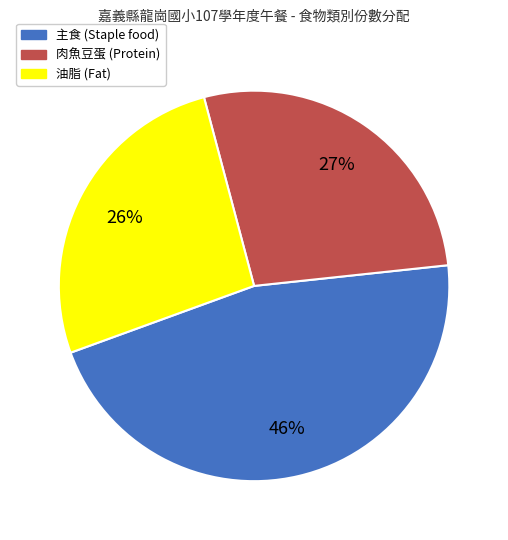

To the nearest percent, what is the average slice percentage?

33%